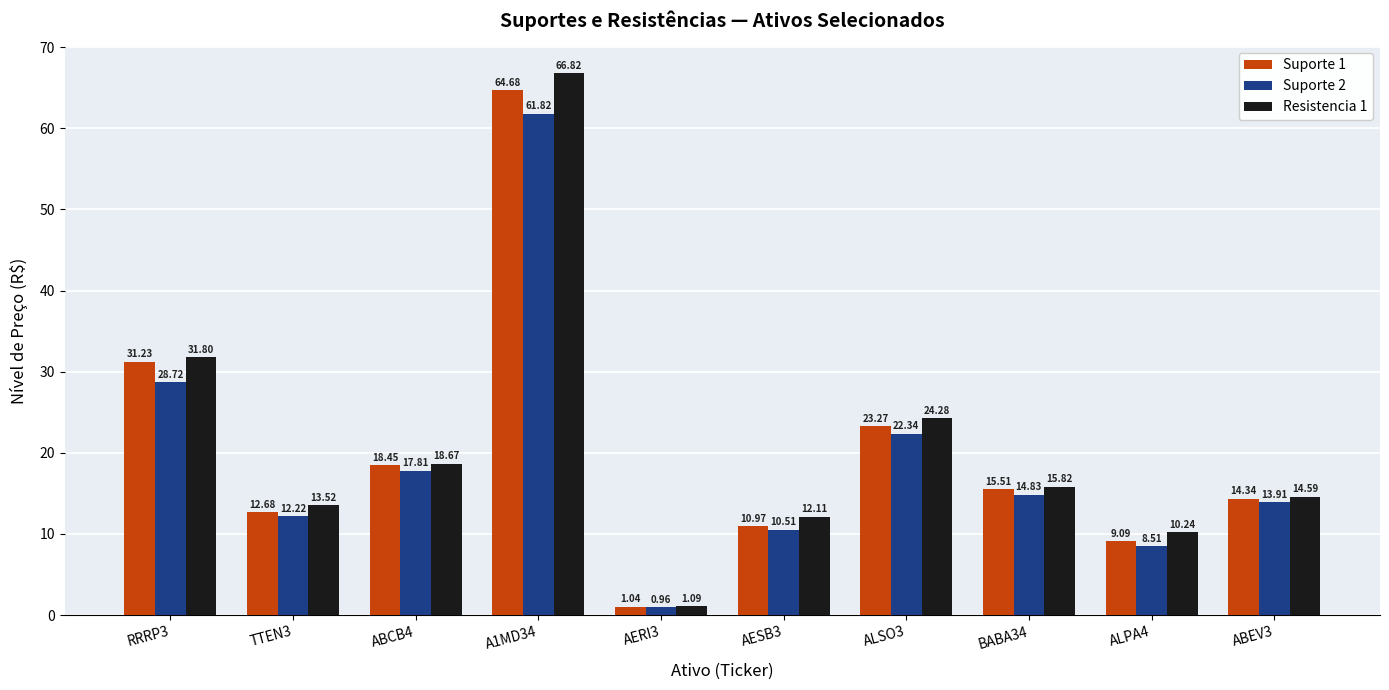

The Resistencia 1 series shows 66.8 at A1MD34. True or false?

True